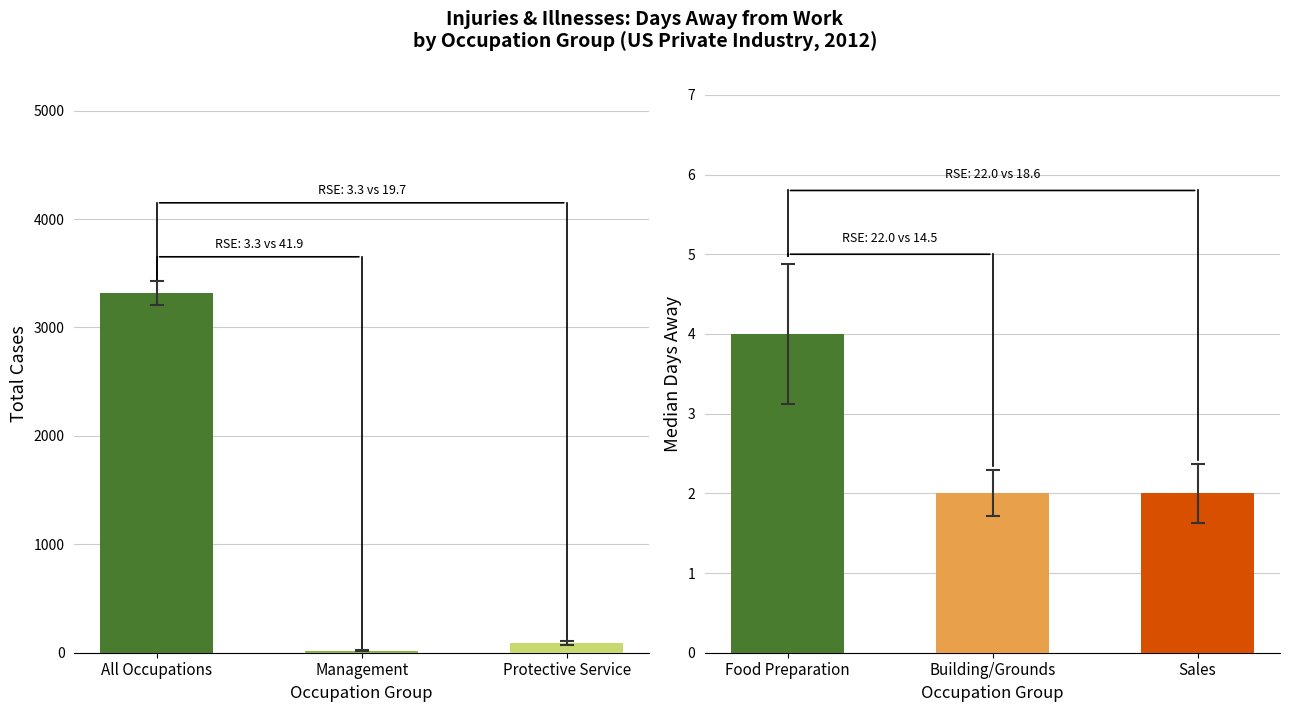

Where is Median Days nearest to the value 4?

Food Preparation